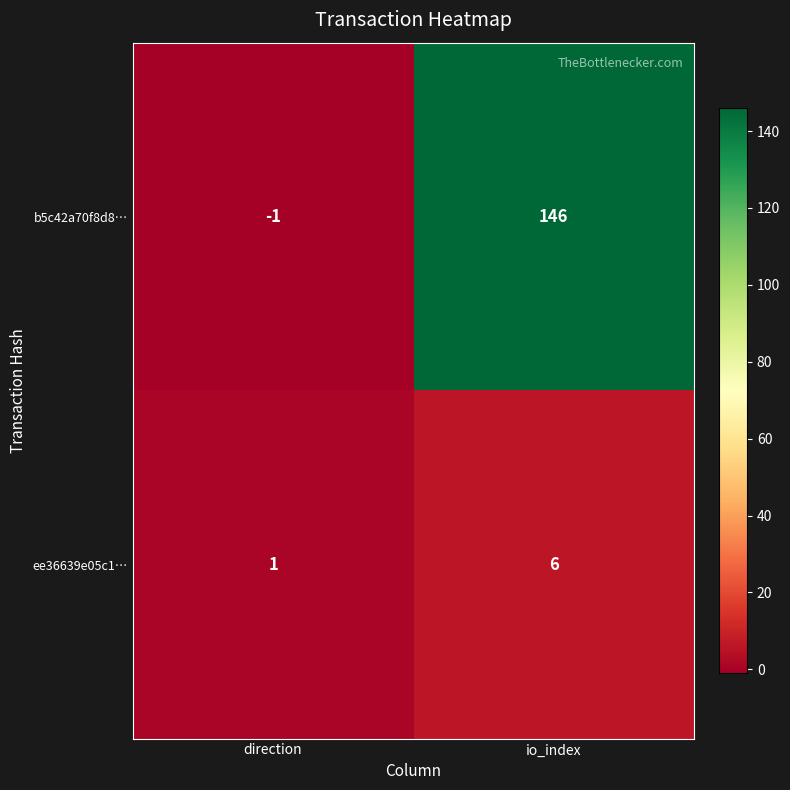

The b5c42a70f8d8… series shows -1 at direction. True or false?

True